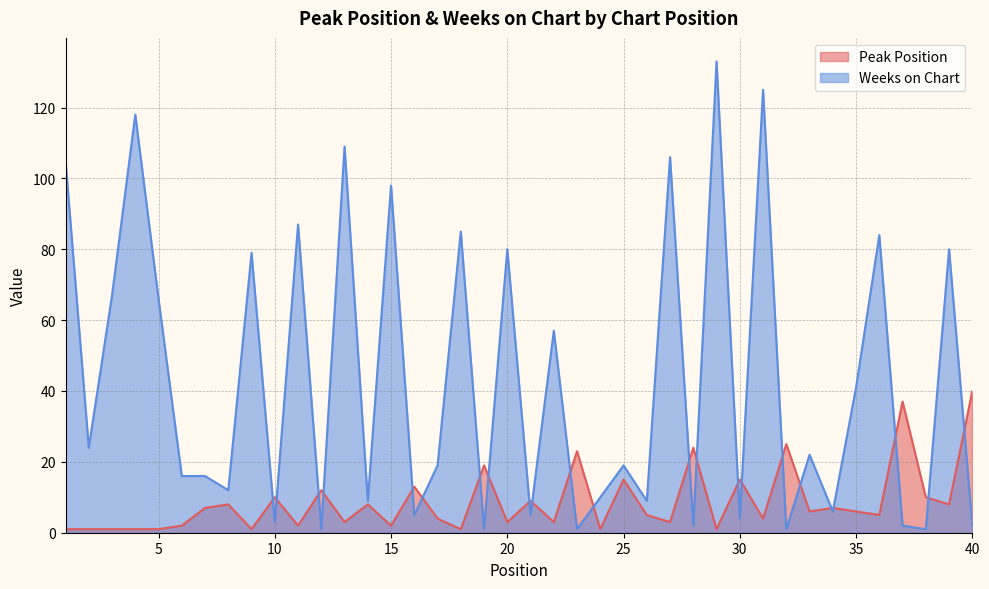

Where do Peak Position and Weeks on Chart first cross each other?

9 and 10